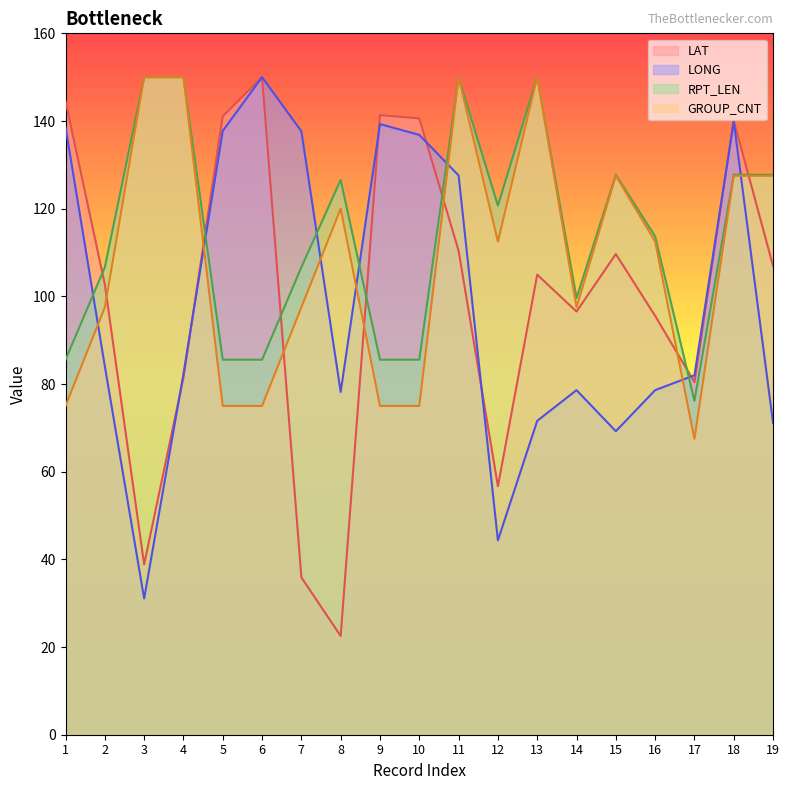

The value of GROUP_CNT at 16 is 112.5. True or false?

True